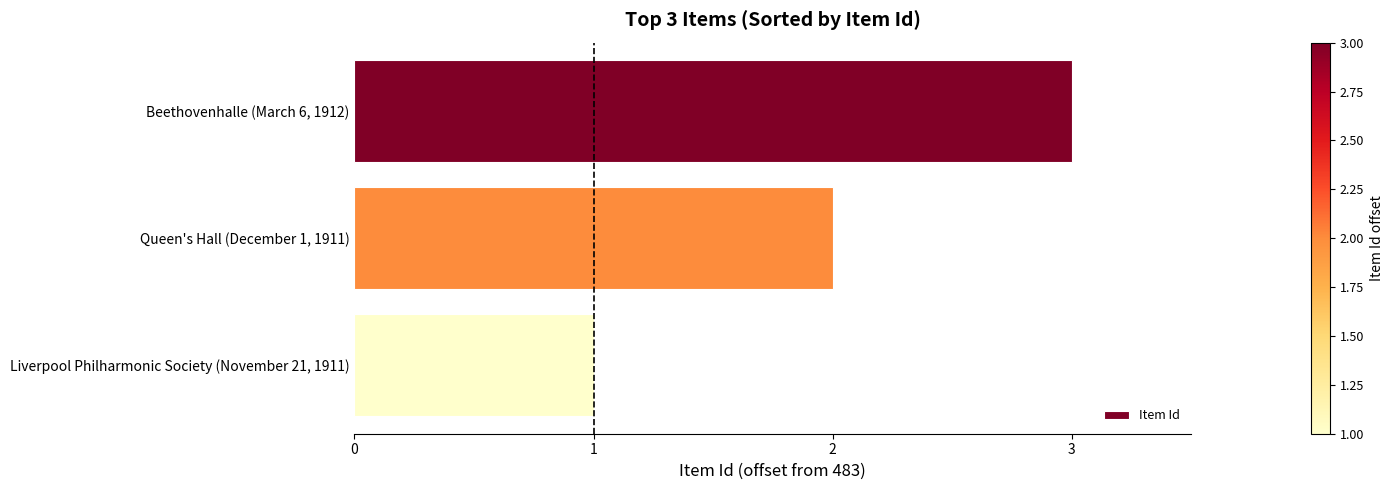

What position from the bottom is Beethovenhalle (March 6, 1912)?

3